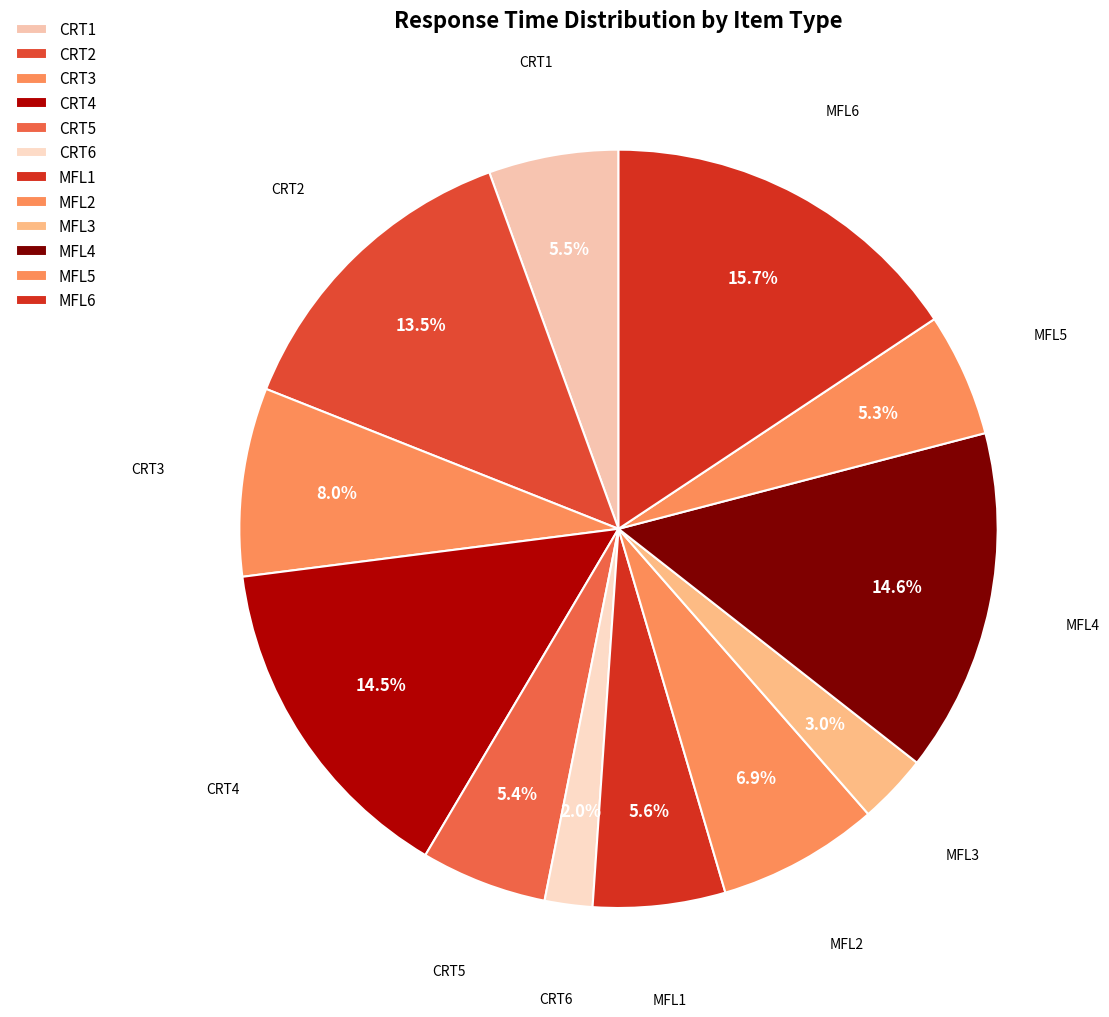

How many segments does this pie chart have?

12